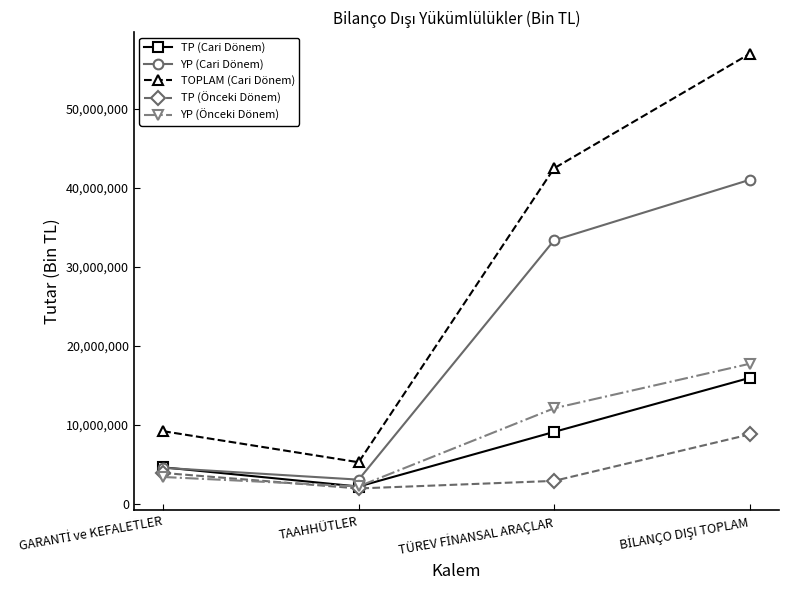

What is the greatest value displayed?

56953823